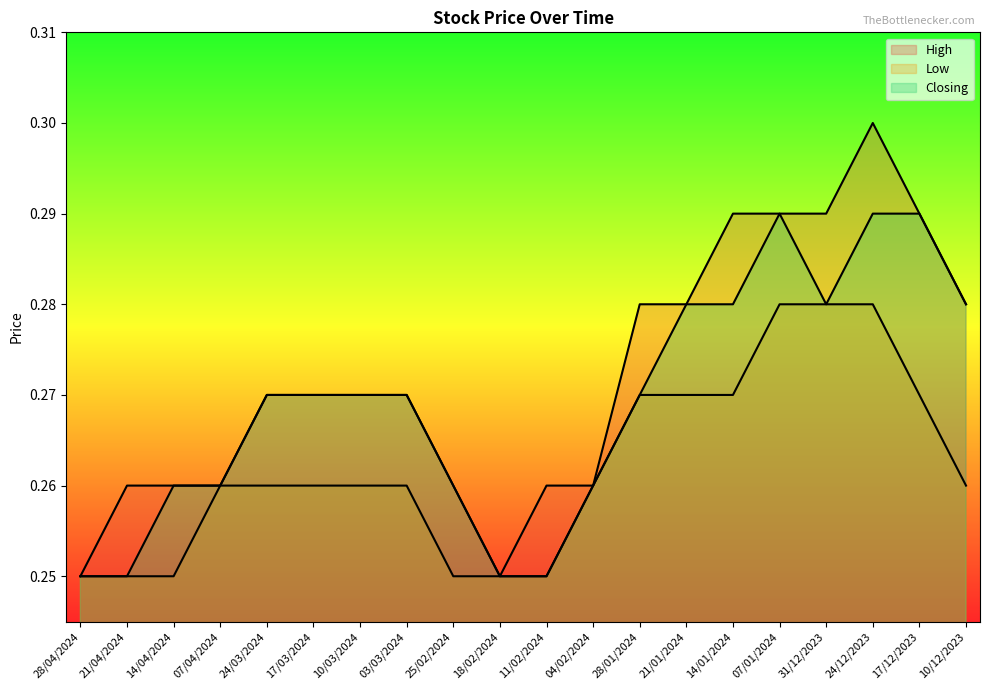

List the series in order of their overall mean, highest first.

High, Closing, Low